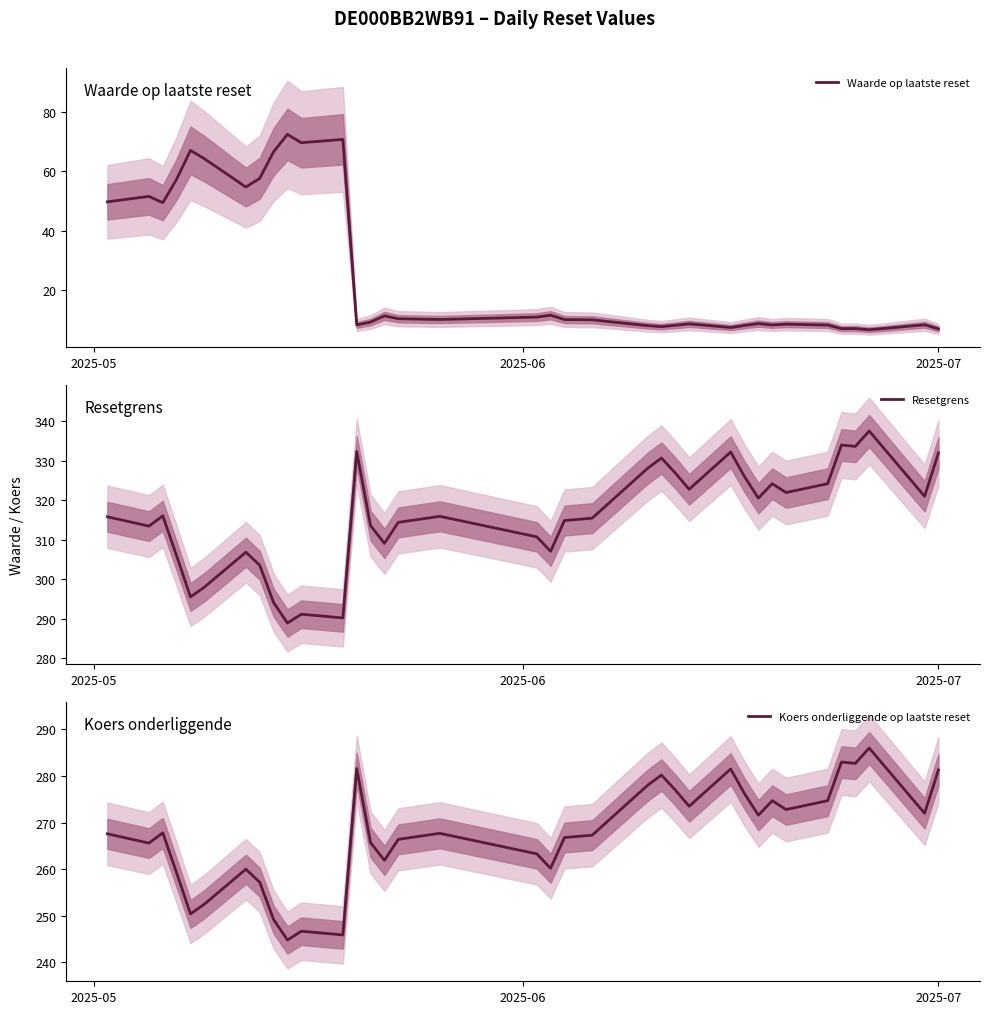

What is the maximum value shown in the chart?

337.5